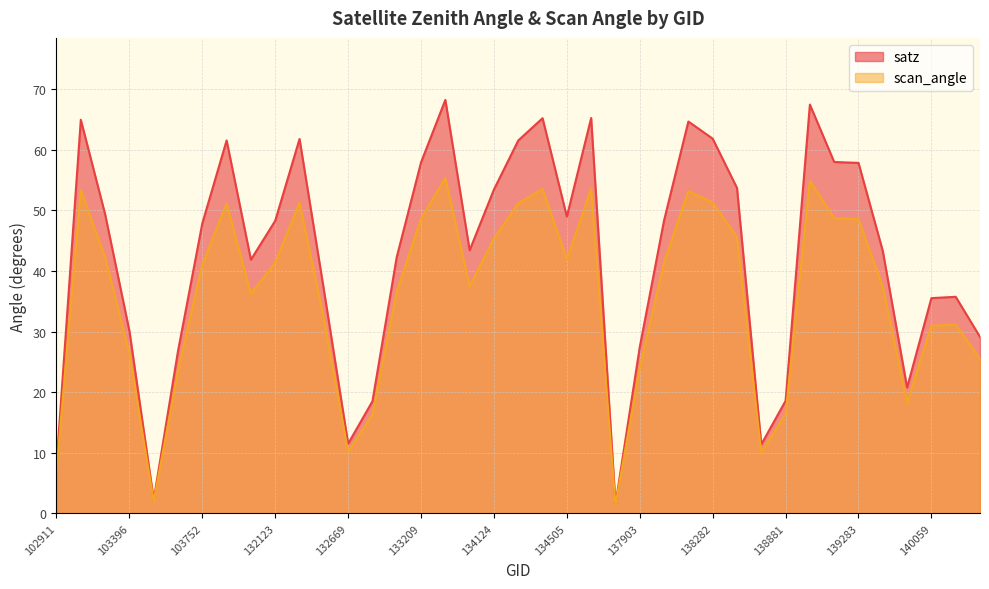

The value of satz at 132296 is 61.8. True or false?

True